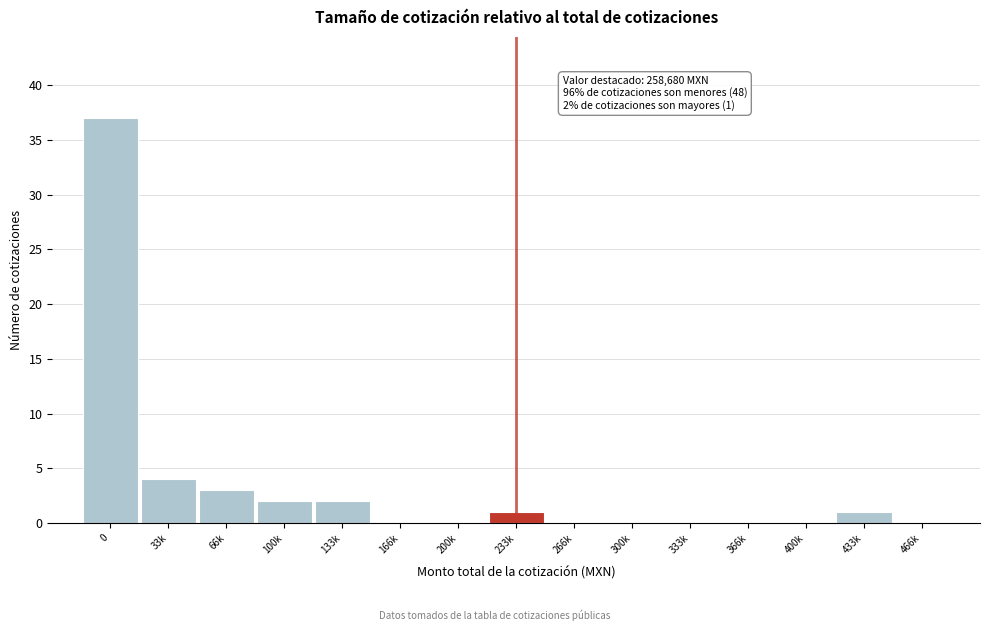

Reading right to left, what are all the values shown in this chart?

466k=0	433k=1	400k=0	366k=0	333k=0	300k=0	266k=0	233k=1	200k=0	166k=0	133k=2	100k=2	66k=3	33k=4	0=37